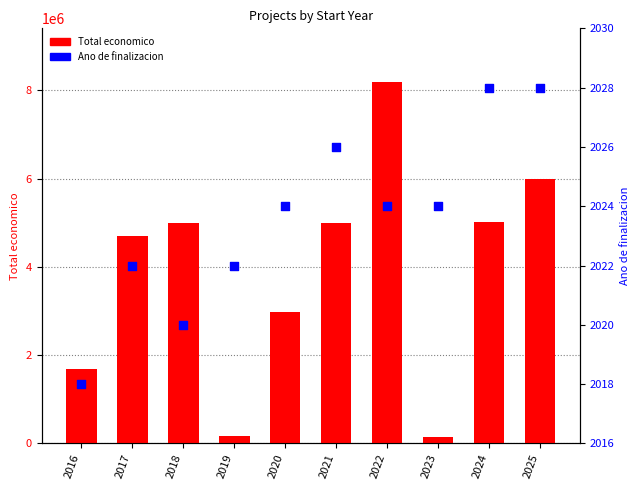

Which series reaches the maximum Y coordinate?

Total economico